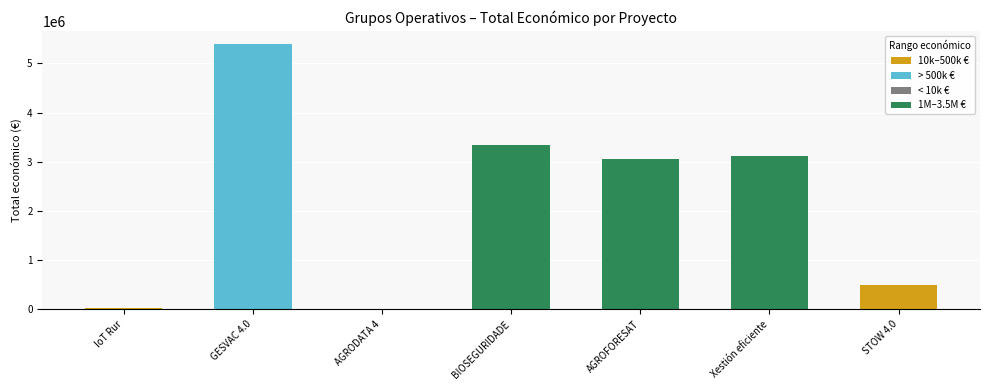

How many data points does each series have?

7